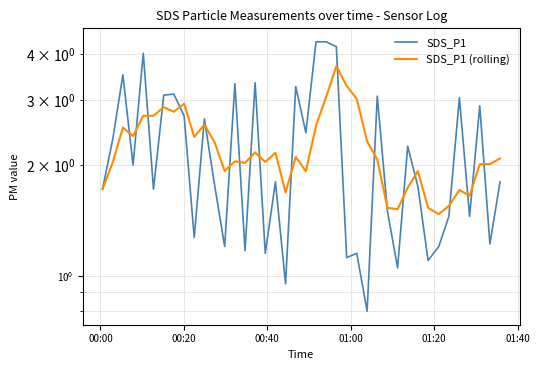

How many intersections are there between SDS_P1 (rolling) and SDS_P1?

21